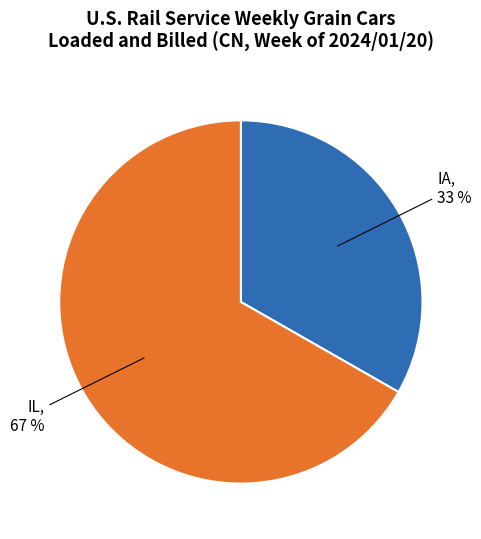

Is it true that IA is 28% of the pie?

False